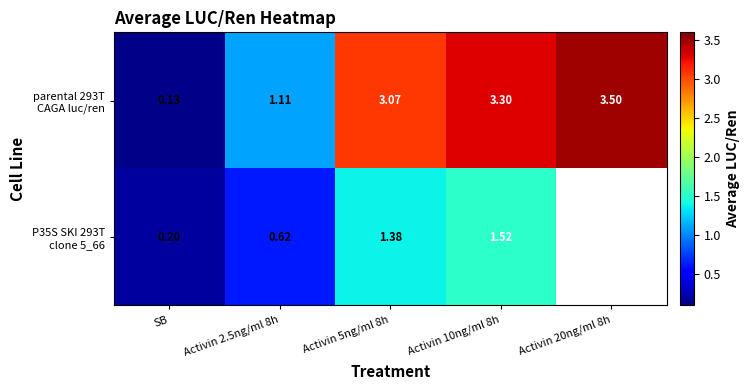

What is the smallest value displayed?

0.1